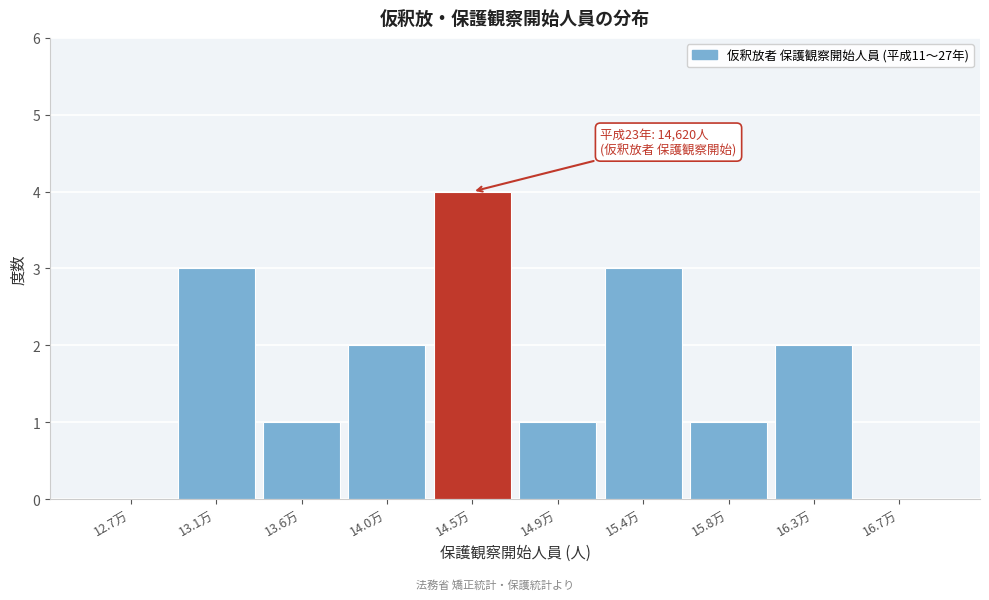

Reading left to right, extract all data points from this chart.

12.7万=0	13.1万=3	13.6万=1	14.0万=2	14.5万=4	14.9万=1	15.4万=3	15.8万=1	16.3万=2	16.7万=0